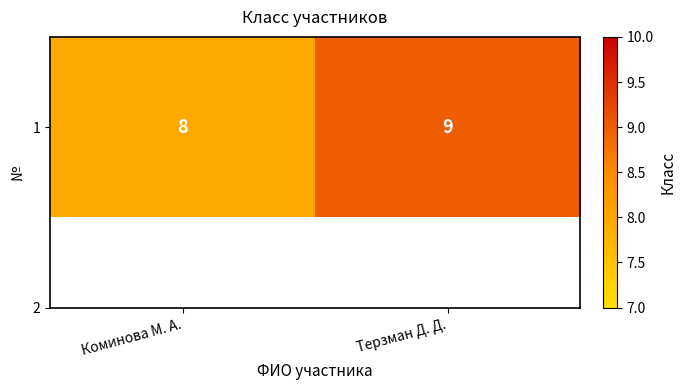

Where is the data nearest to the value 8?

Коминова М. А.